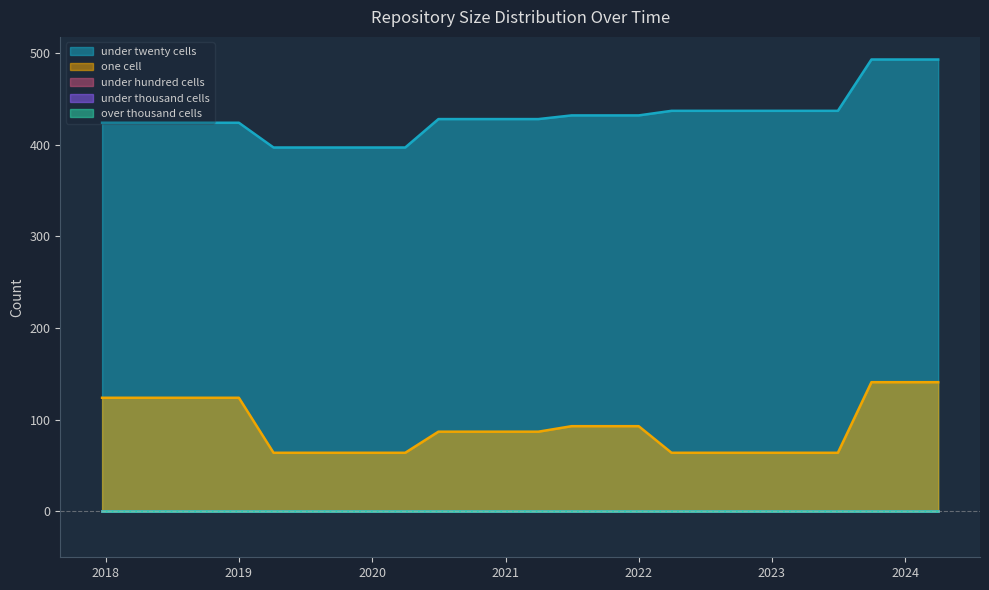

Which series has the largest total across all categories?

under_twenty_cells